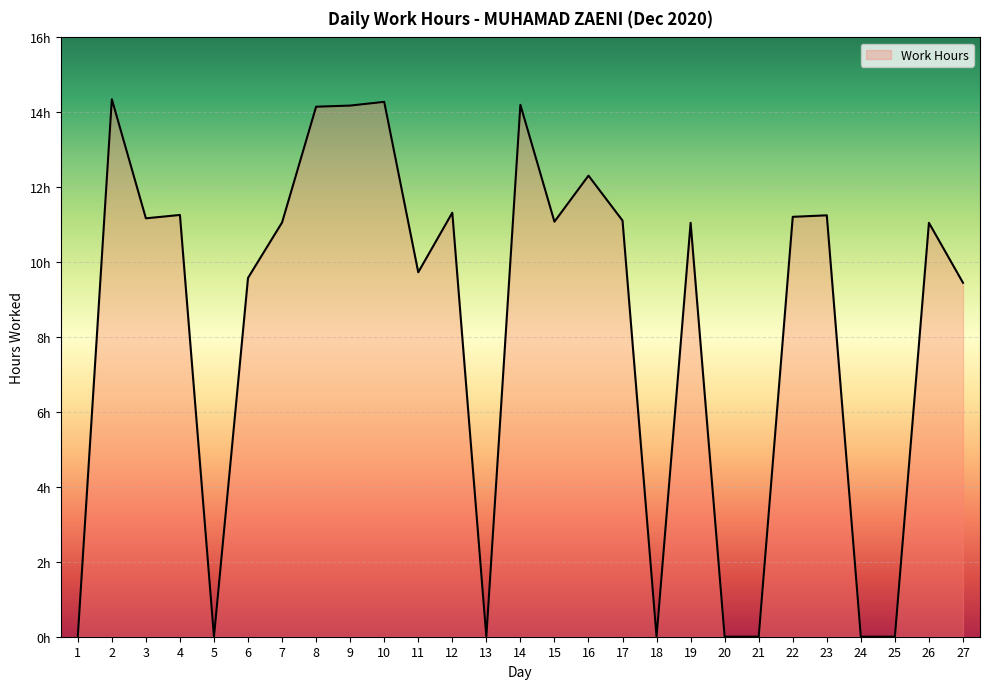

Reading left to right, transcribe all the data shown in this chart.

0.0	14.3	11.2	11.3	0.0	9.6	11.1	14.2	14.2	14.3	9.7	11.3	0.0	14.2	11.1	12.3	11.1	0.0	11.1	0.0	0.0	11.2	11.2	0.0	0.0	11.1	9.4